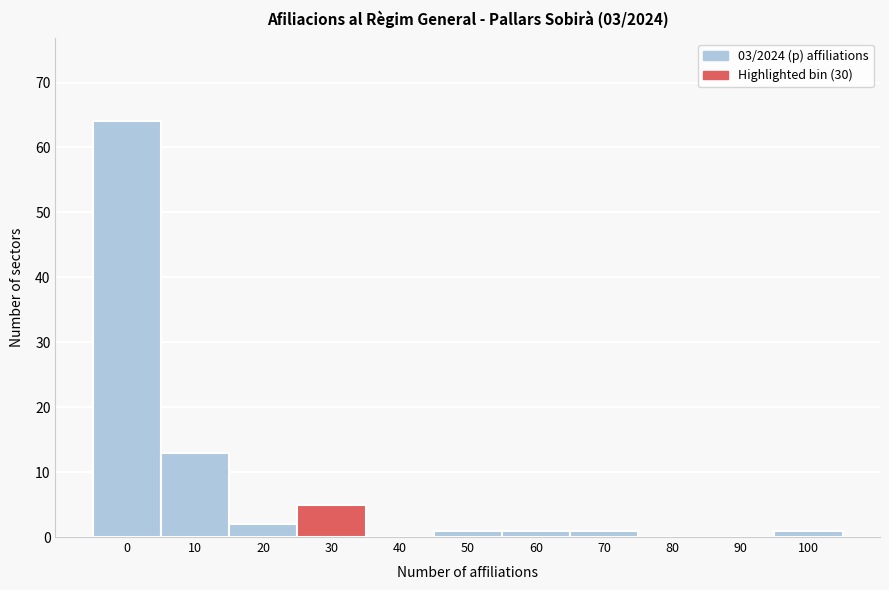

Reading right to left, extract all data points from this chart.

100=1	90=0	80=0	70=1	60=1	50=1	40=0	30=5	20=2	10=13	0=64